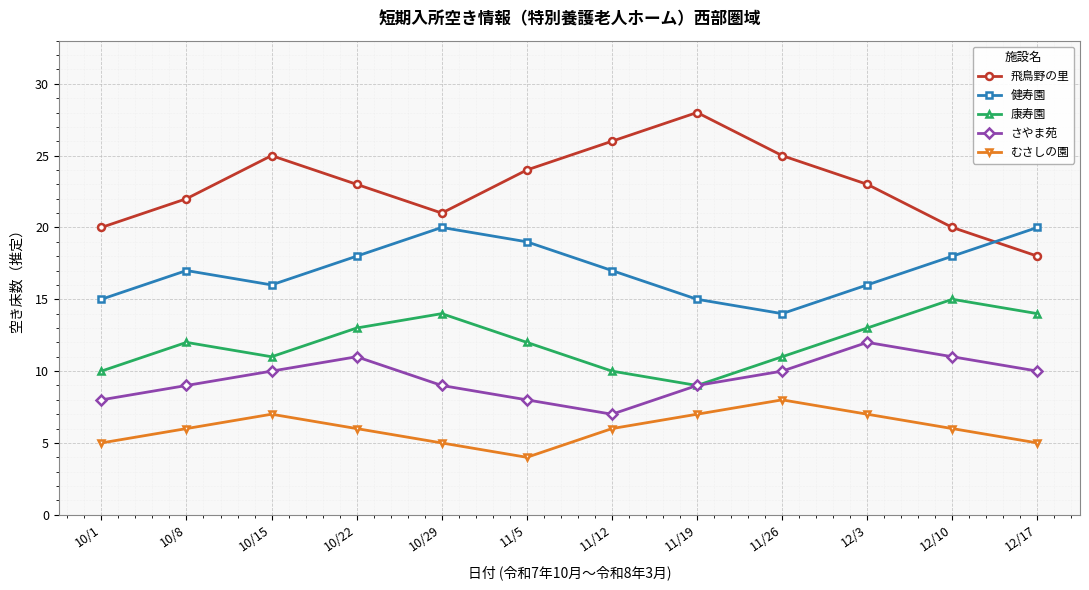

Which category has the highest value in the さやま苑 series?

12/3